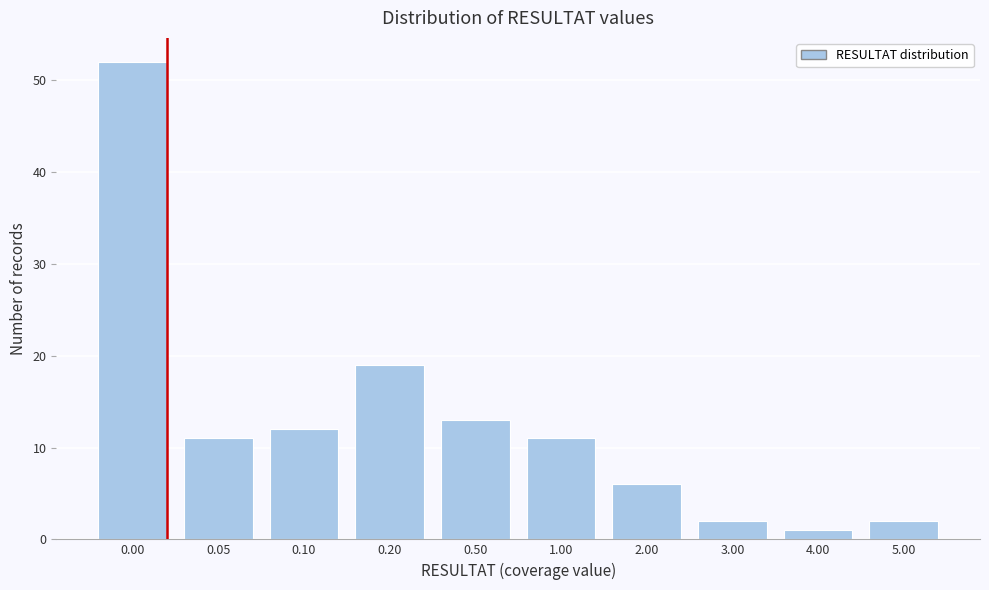

Reading left to right, extract all data points from this chart.

0.00=52	0.05=11	0.10=12	0.20=19	0.50=13	1.00=11	2.00=6	3.00=2	4.00=1	5.00=2